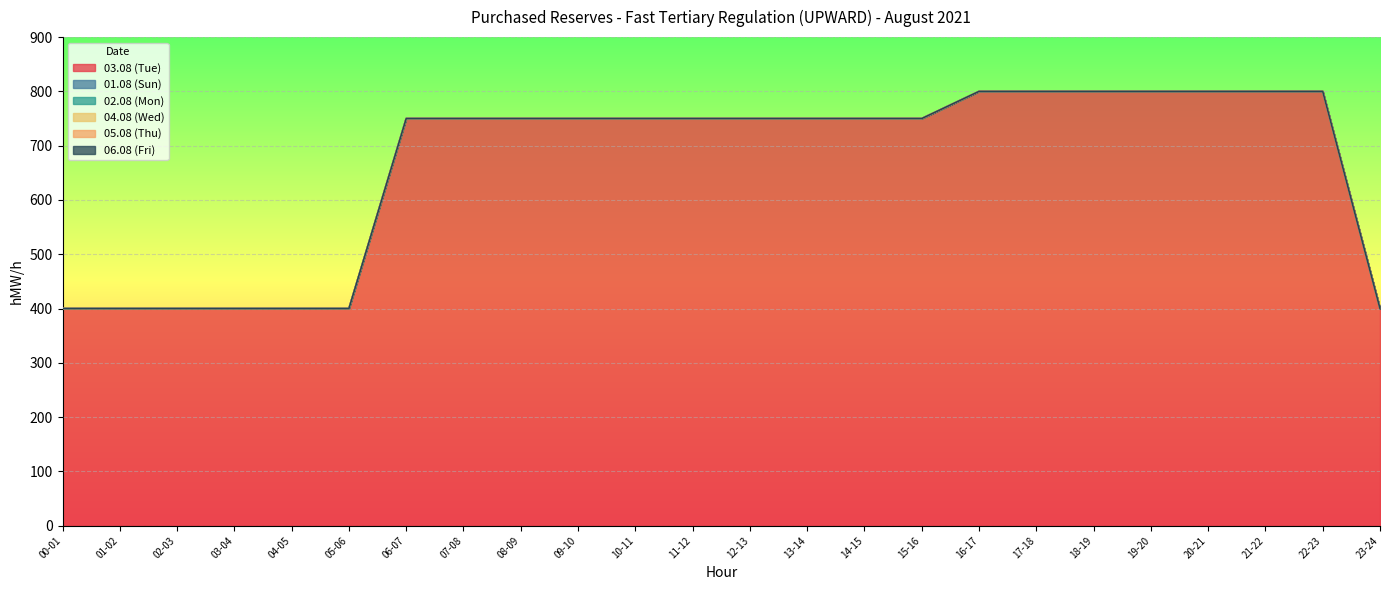

Which label corresponds to the smallest value in the chart?

00-01